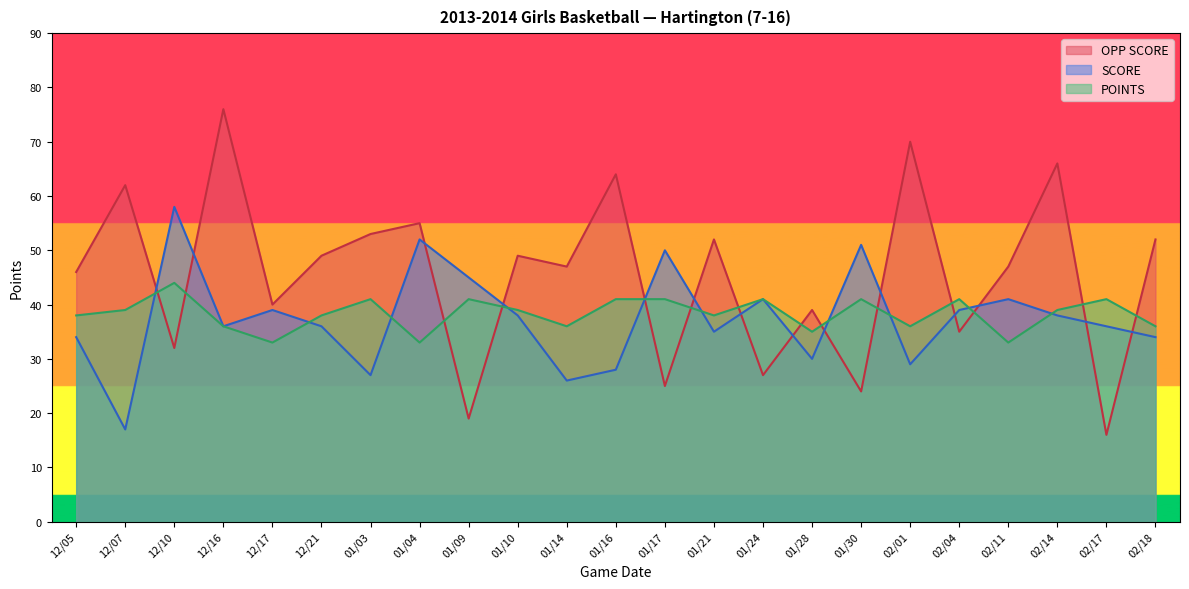

Does the chart have visible grid lines?

No